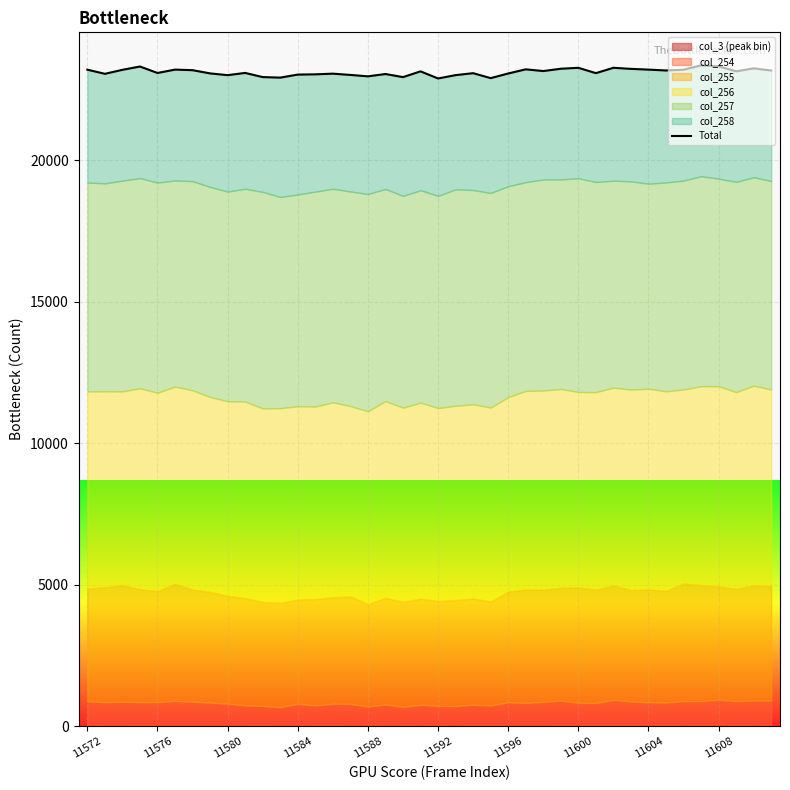

Between 32 and 17, which is larger?

32